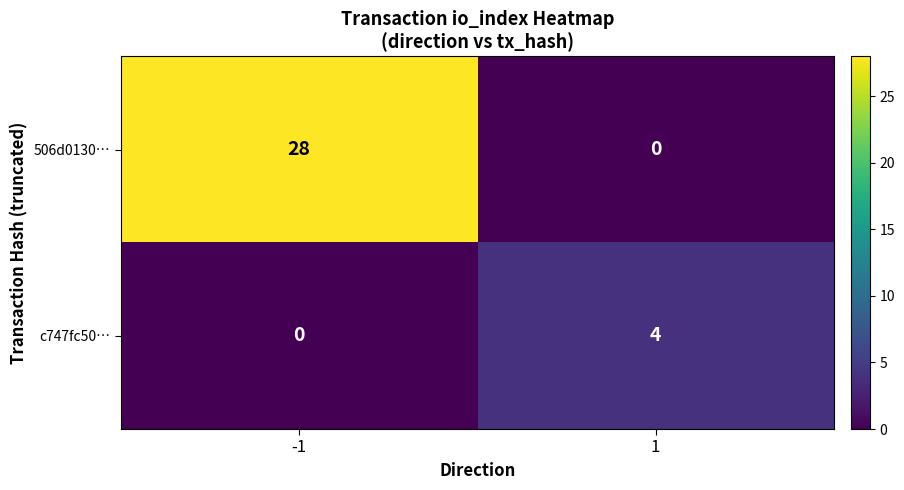

At which category is the sum across all series the highest?

-1